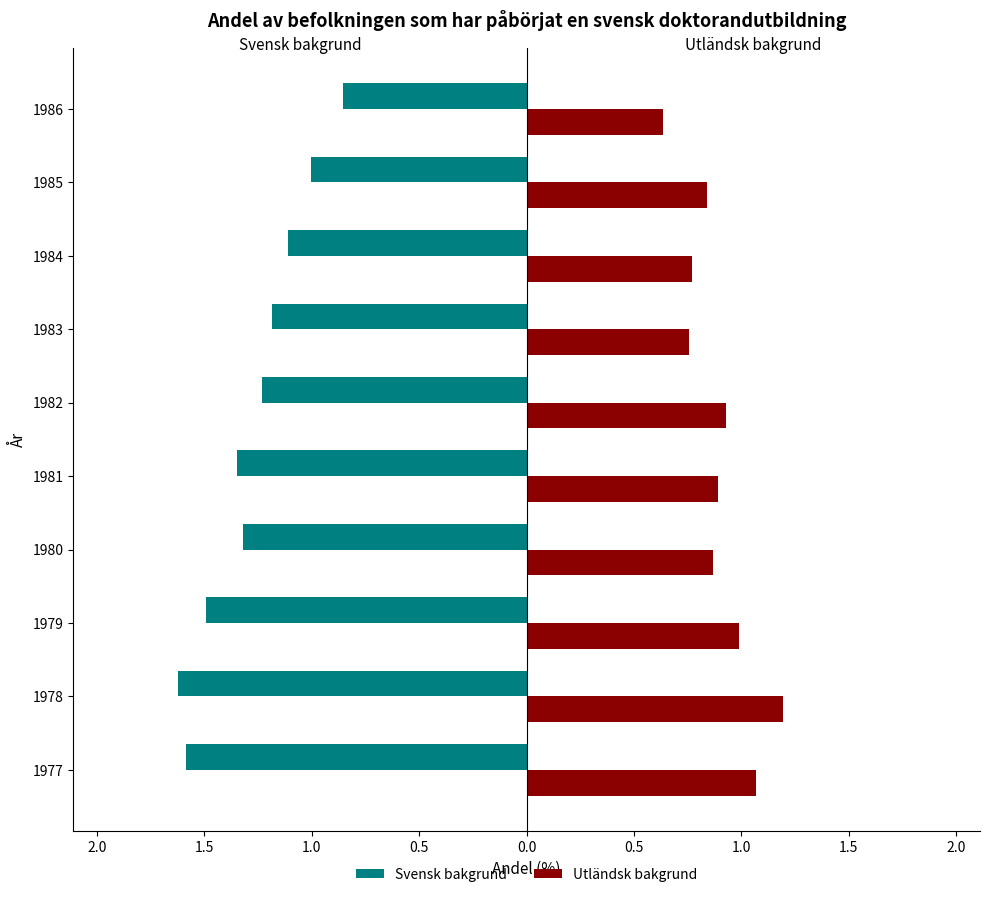

What are all the series names shown in the legend?

Svensk bakgrund, Utländsk bakgrund